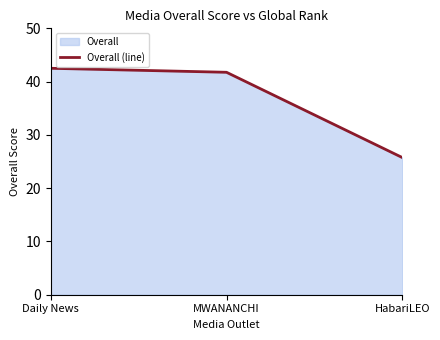

Between Daily News and HabariLEO, which is larger?

Daily News